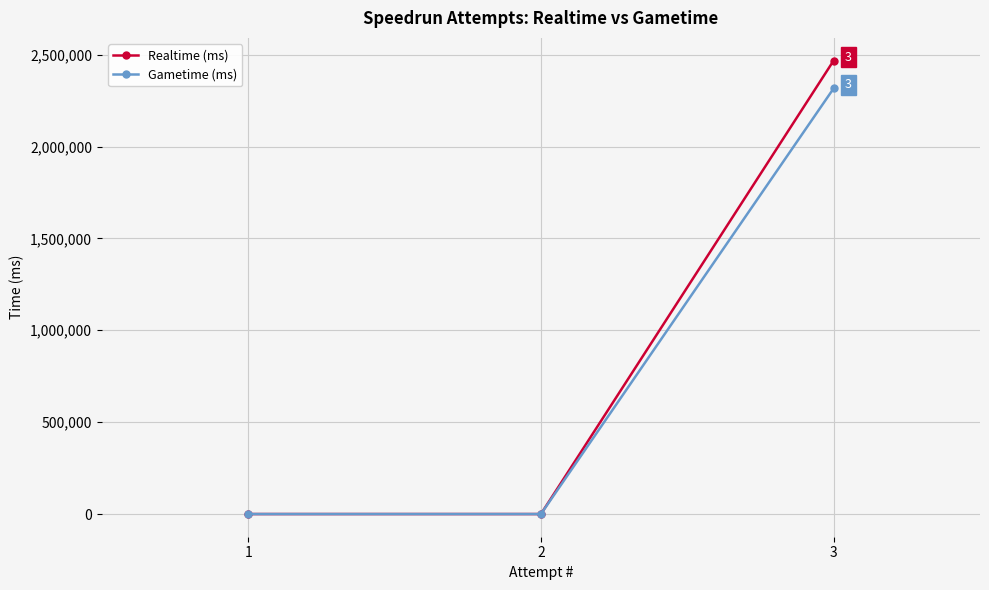

What is the sum of the Gametime (ms) values at 2 and 3?

2316253